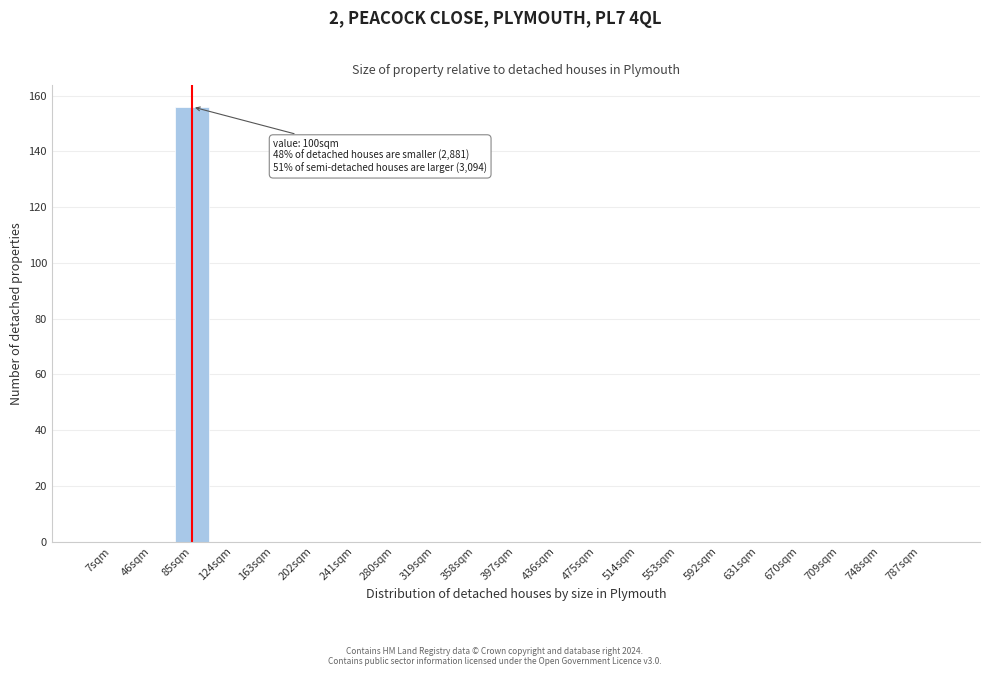

Reading right to left, transcribe all the data shown in this chart.

787sqm=0	748sqm=0	709sqm=0	670sqm=0	631sqm=0	592sqm=0	553sqm=0	514sqm=0	475sqm=0	436sqm=0	397sqm=0	358sqm=0	319sqm=0	280sqm=0	241sqm=0	202sqm=0	163sqm=0	124sqm=0	85sqm=156	46sqm=0	7sqm=0